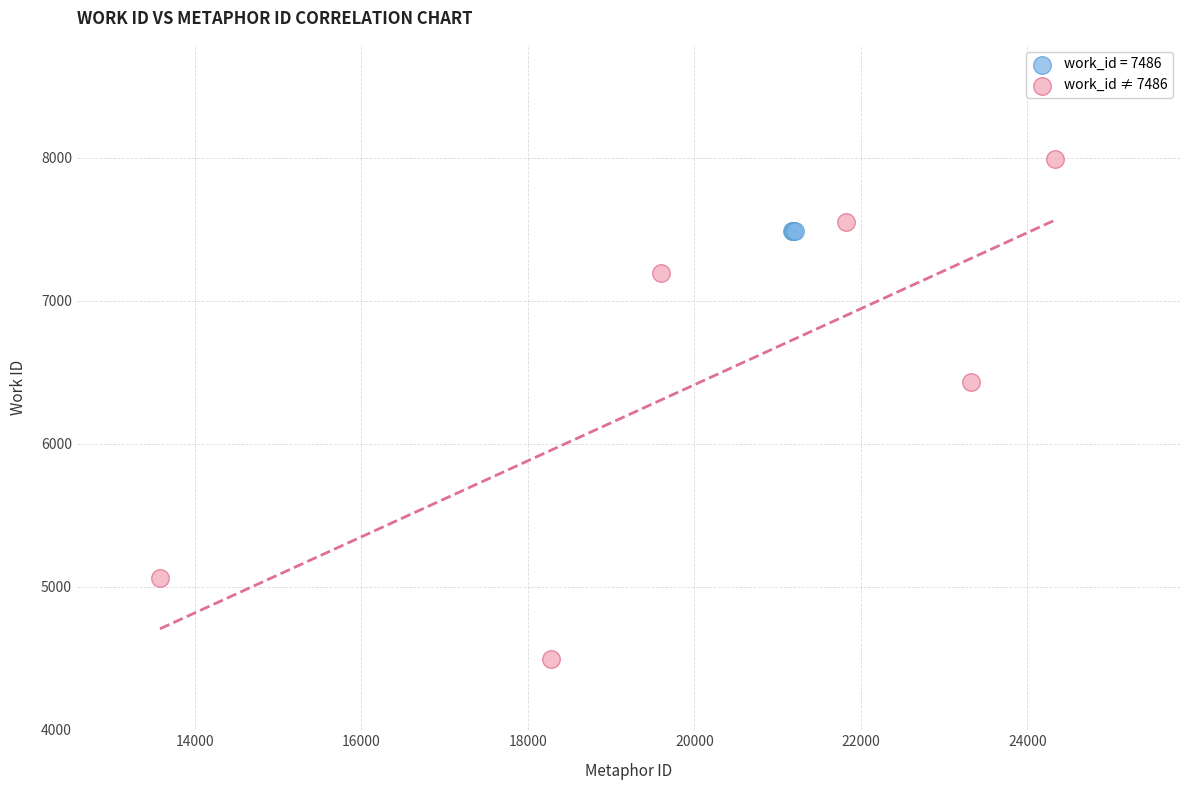

Which series contains the highest Y value?

work_id ≠ 7486